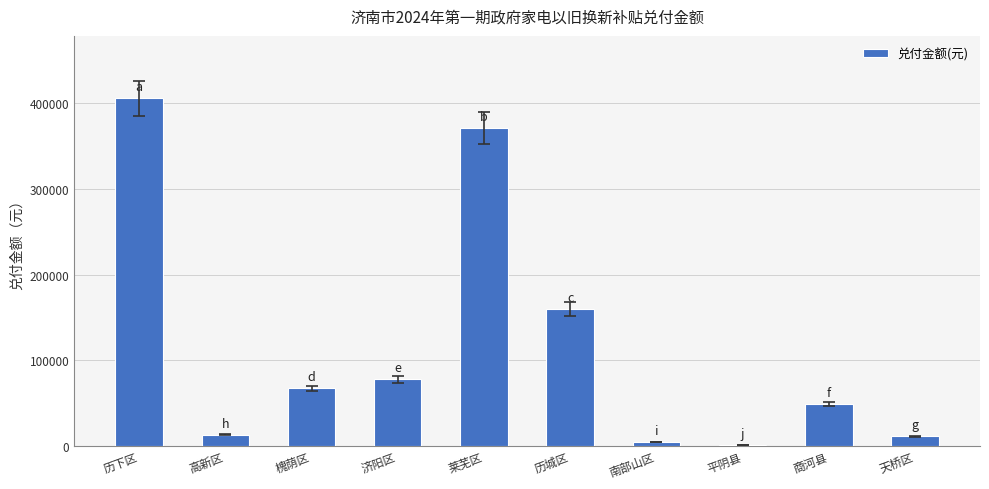

What is the average value?

115980